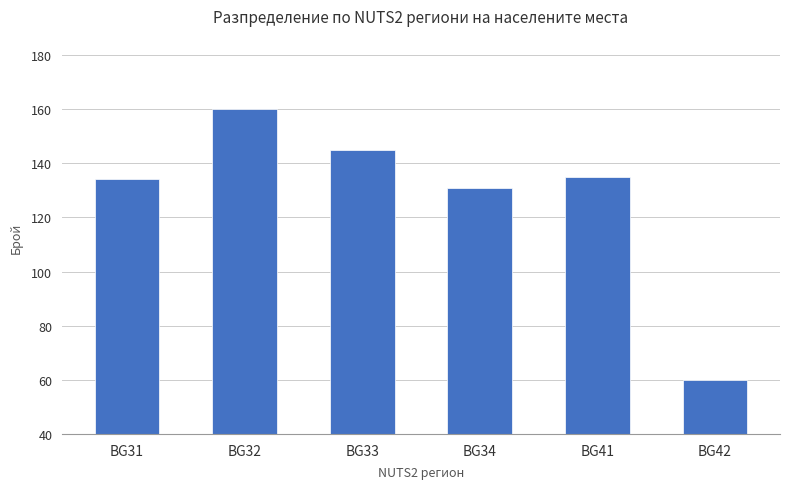

Does the chart contain stacked bars?

No